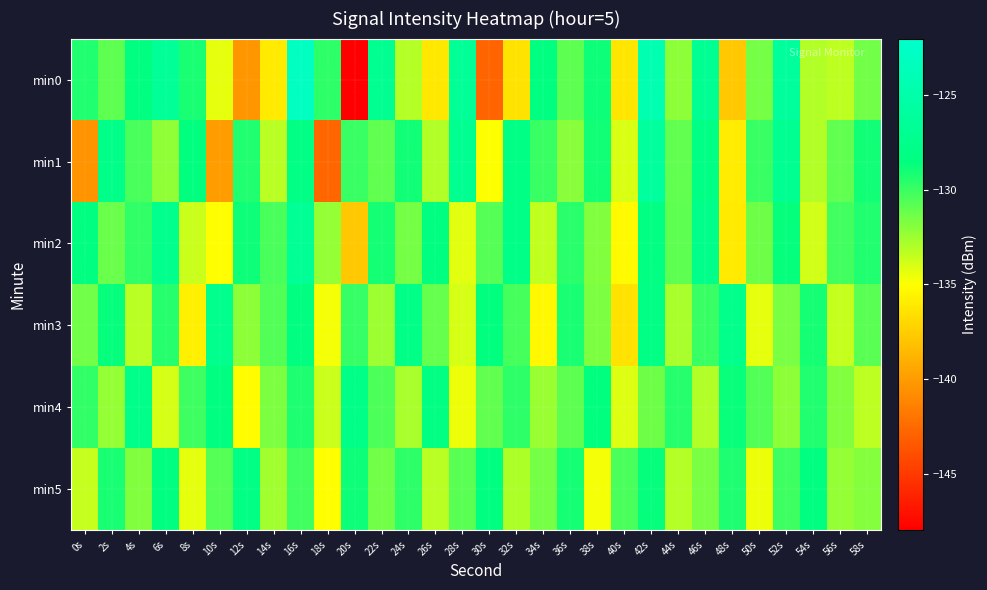

What is the total value across all series at 16s?

-765.7